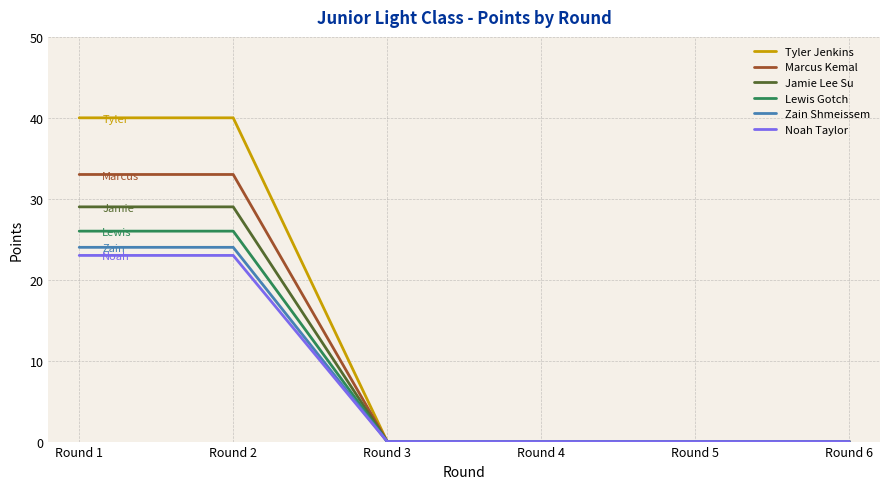

What is the maximum value shown in the chart?

40